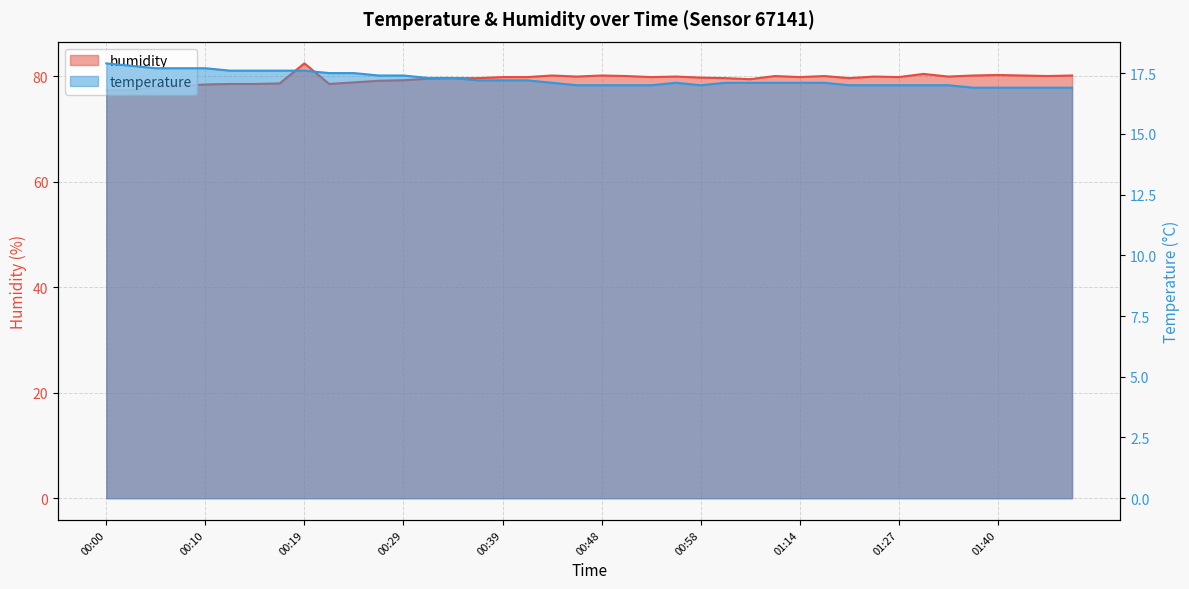

Where is the first local minimum for humidity?

00:22